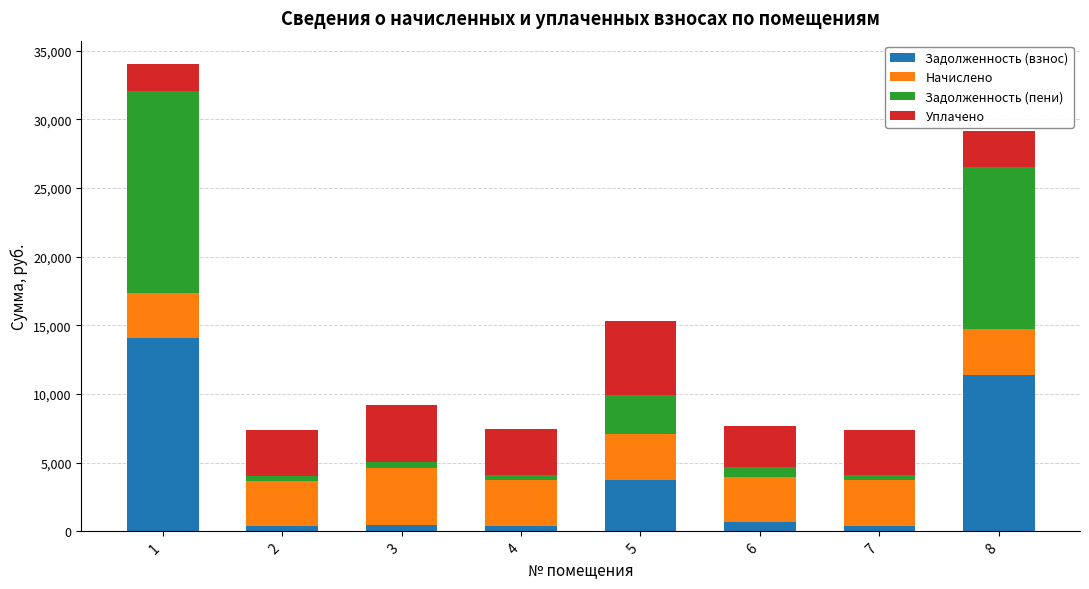

What is the maximum value for Задолженность (взнос)?

14054.1